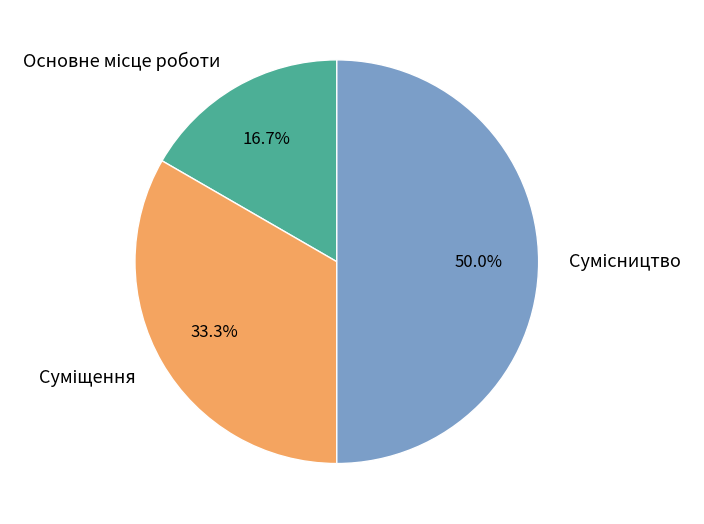

Which category has the smallest portion of the pie?

Основне місце роботи